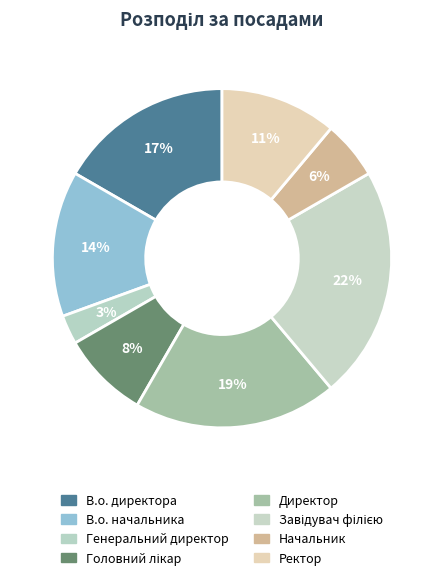

How many segments does this pie chart have?

8